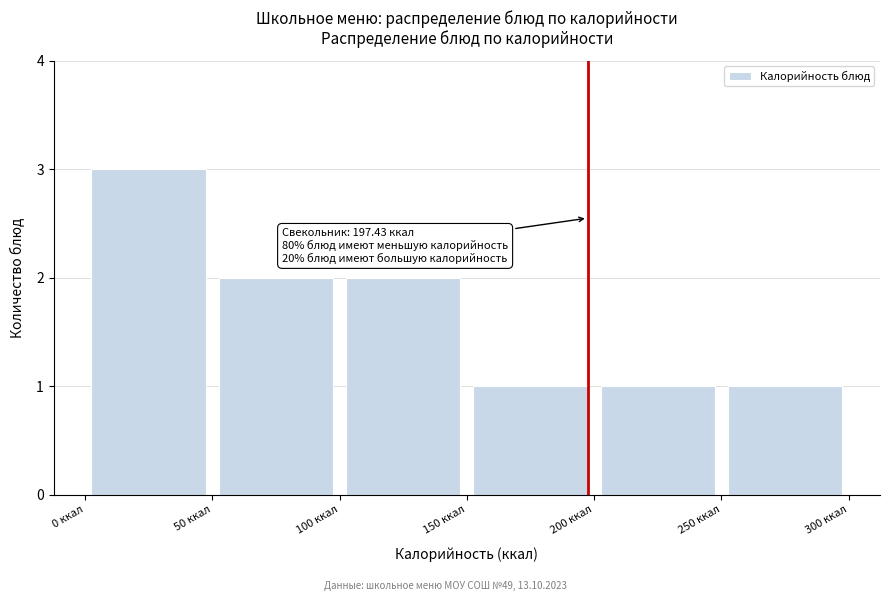

Over which range of the x-axis is the bar tallest?

0 to 50